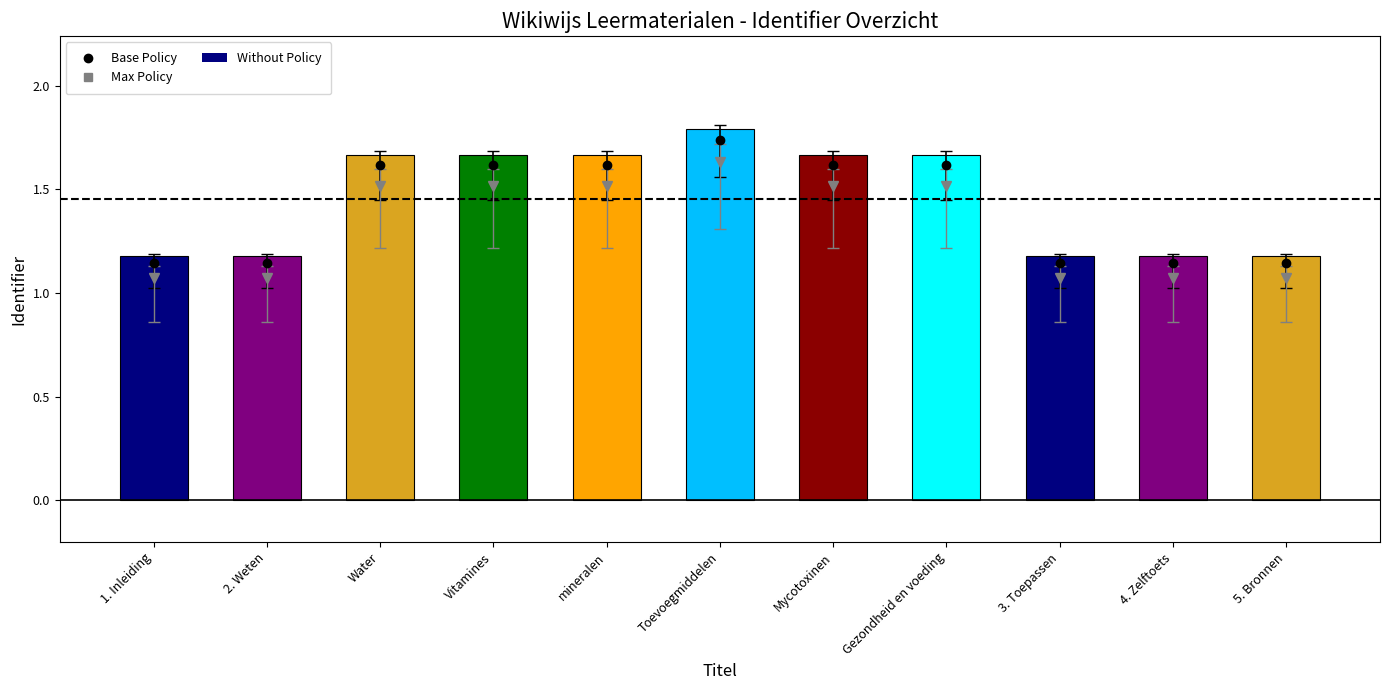

Does the chart contain stacked bars?

No